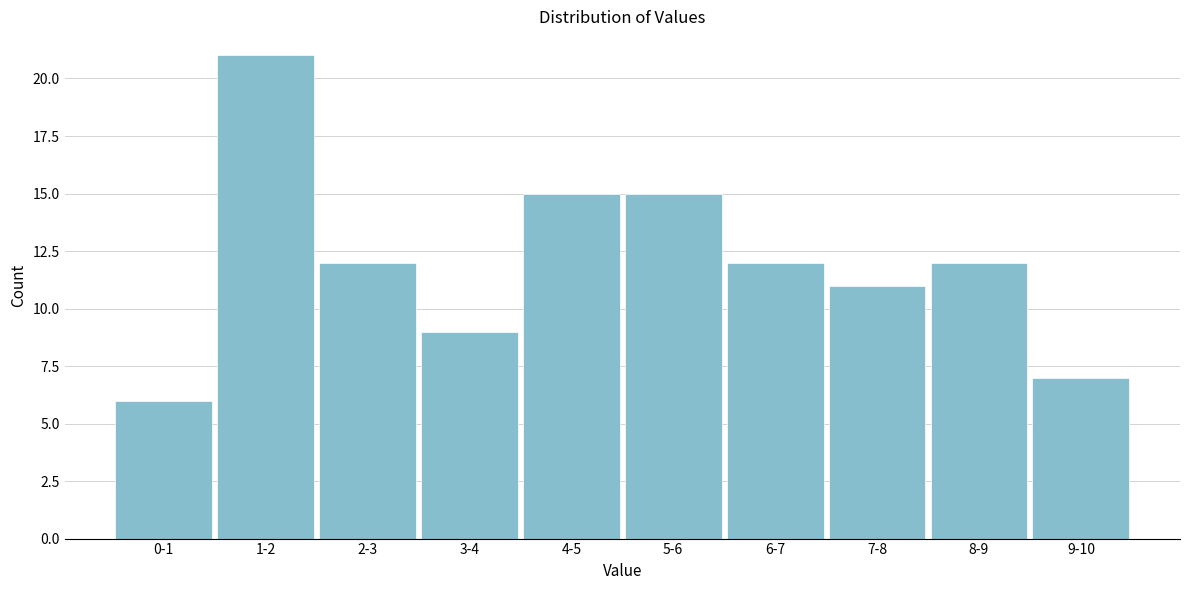

Reading left to right, list all the values displayed in this chart.

6	21	12	9	15	15	12	11	12	7